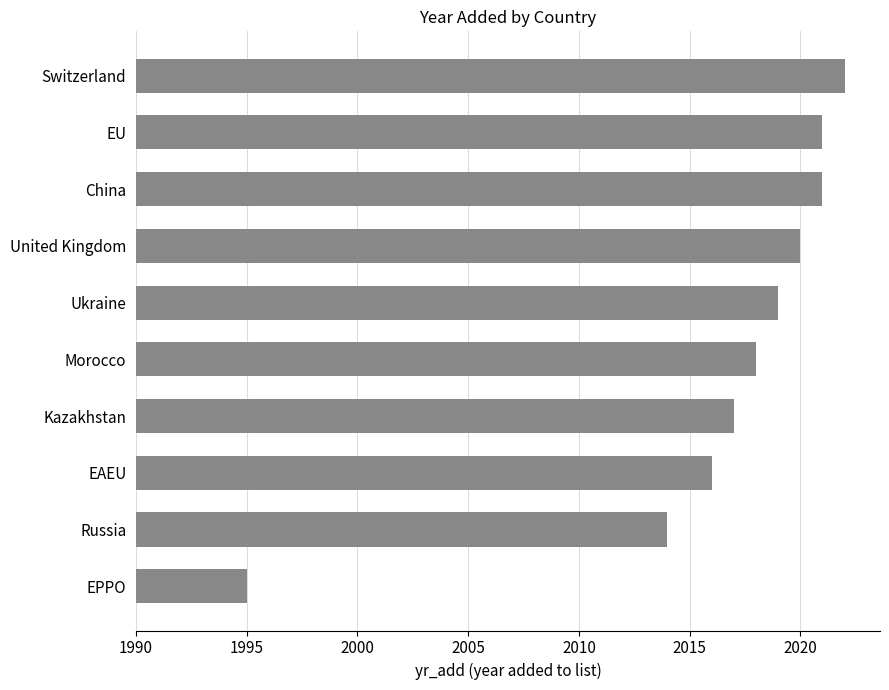

Are the bars horizontal?

Yes